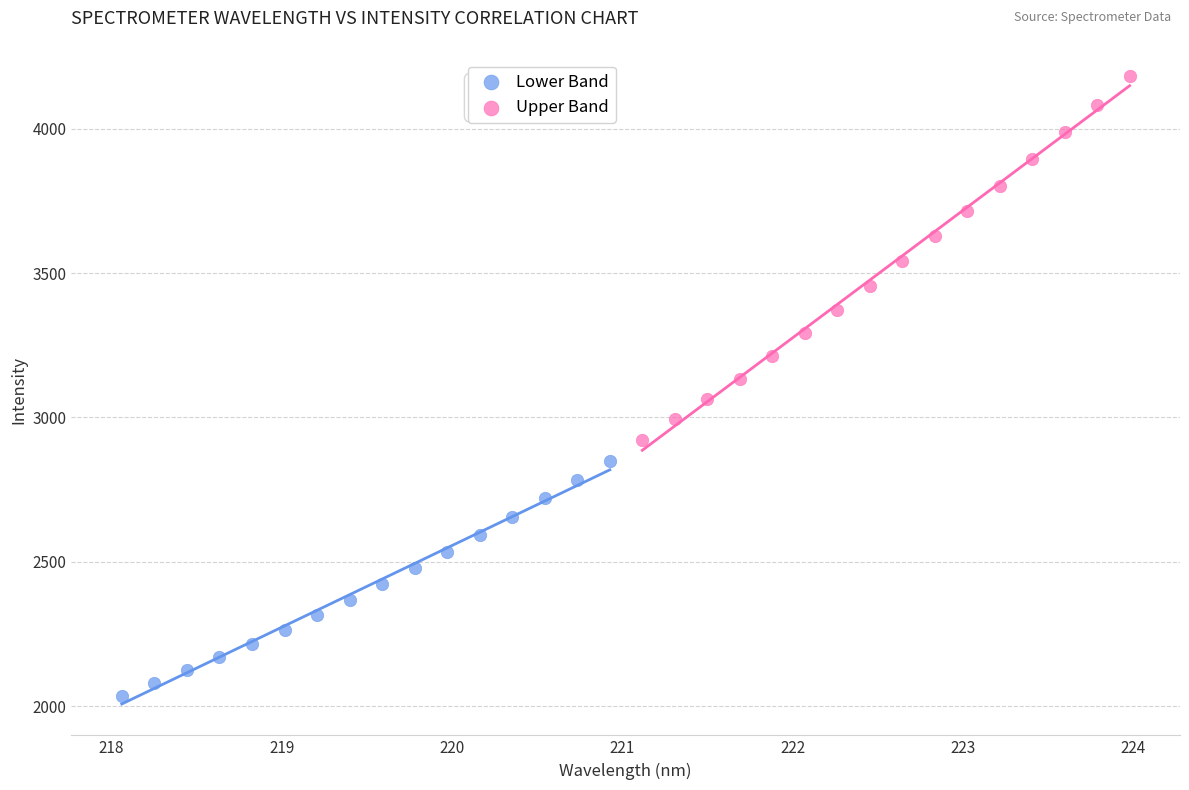

Which series reaches the minimum Y coordinate?

Lower Band